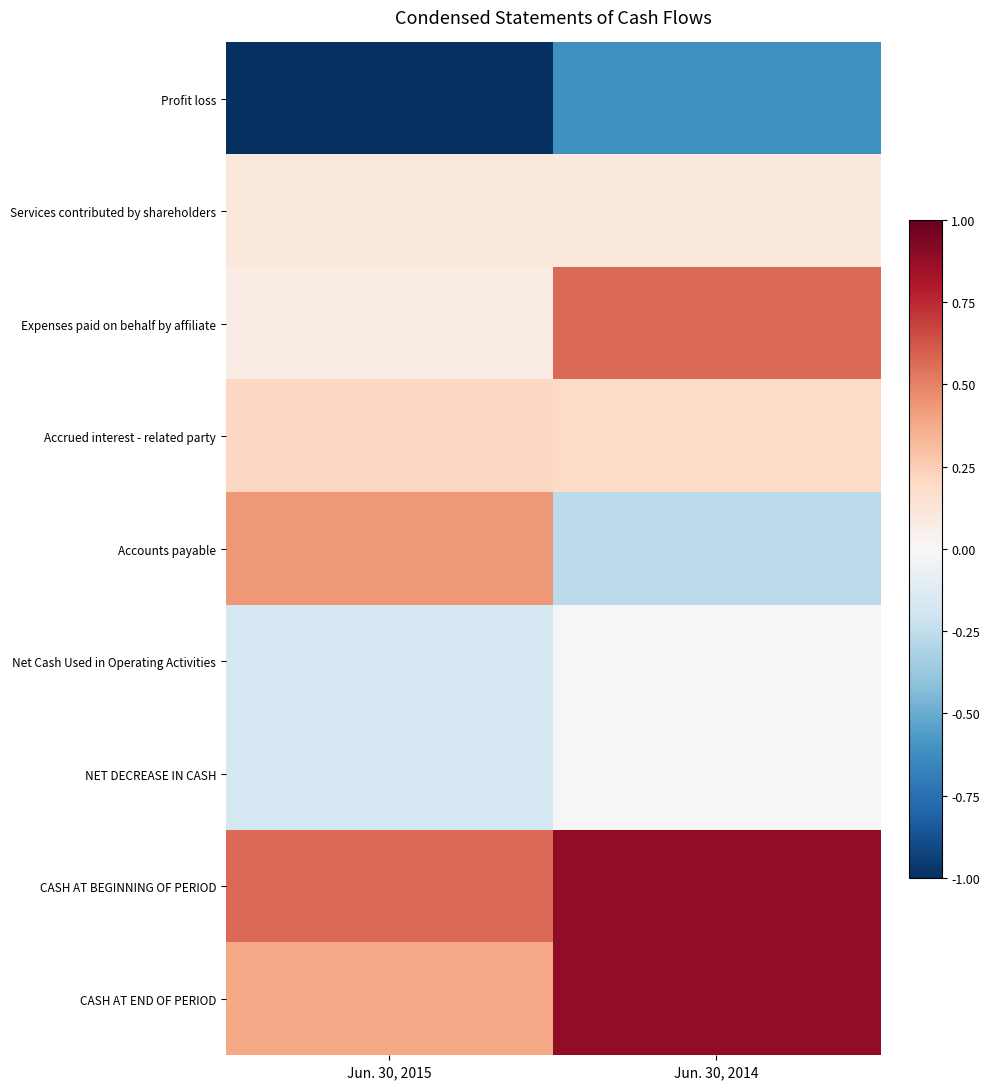

Which series has the largest range (max minus min)?

Accounts payable